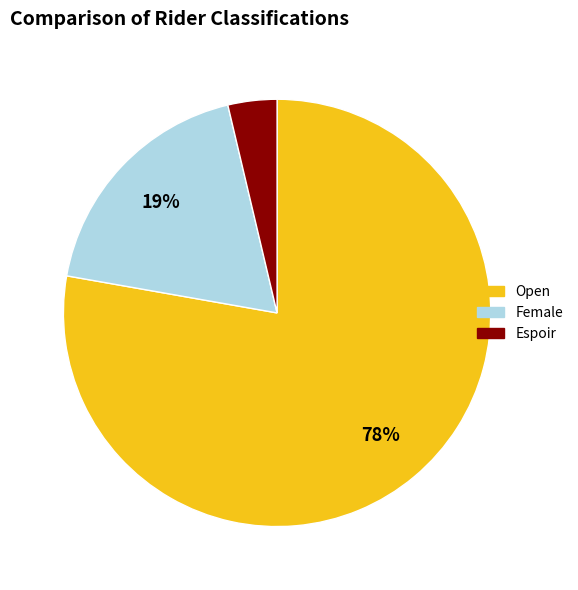

To the nearest percent, what is the average slice percentage?

33%